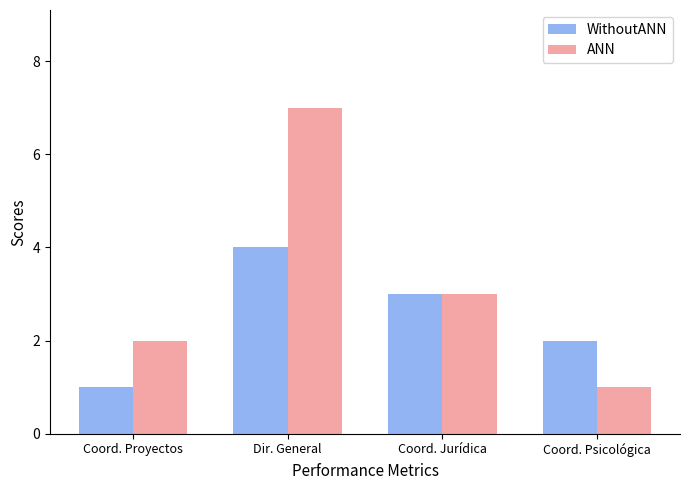

Reading left to right, what are all the values shown in this chart?

WithoutANN: 1	4	3	2
ANN: 2	7	3	1